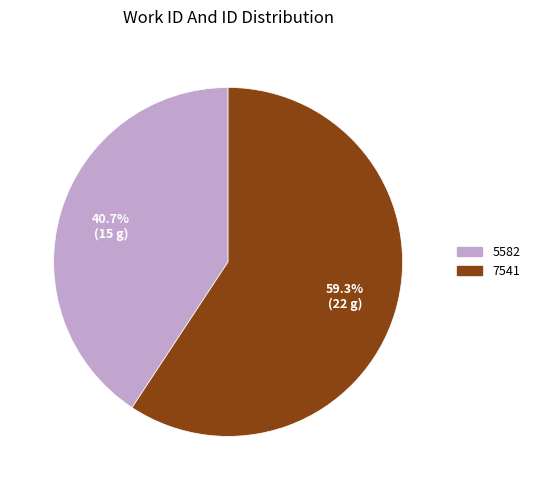

What percentage is NOT represented by 7541?

40.7%